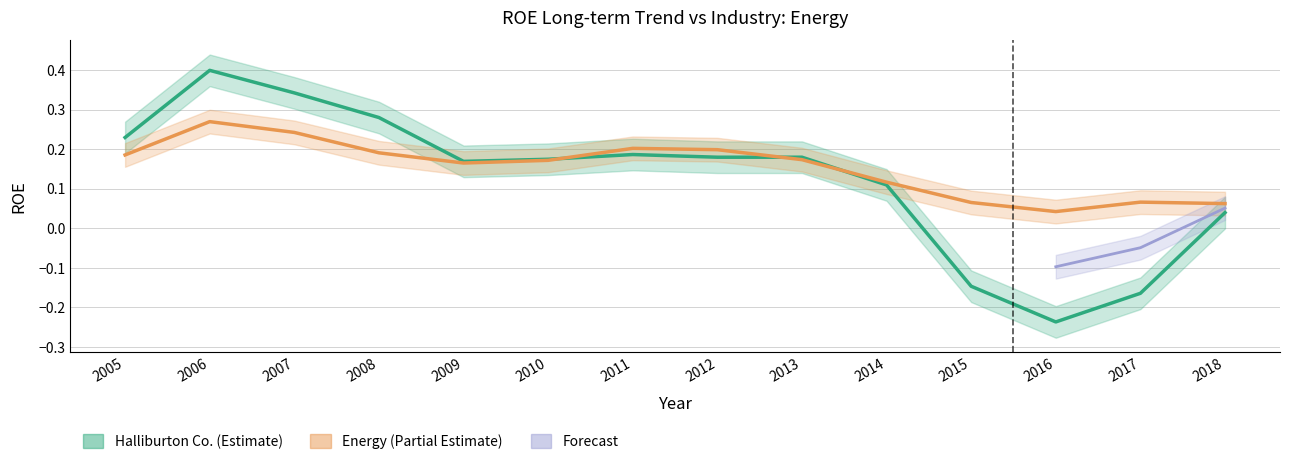

The Energy series shows 0.2 at 2013. True or false?

True